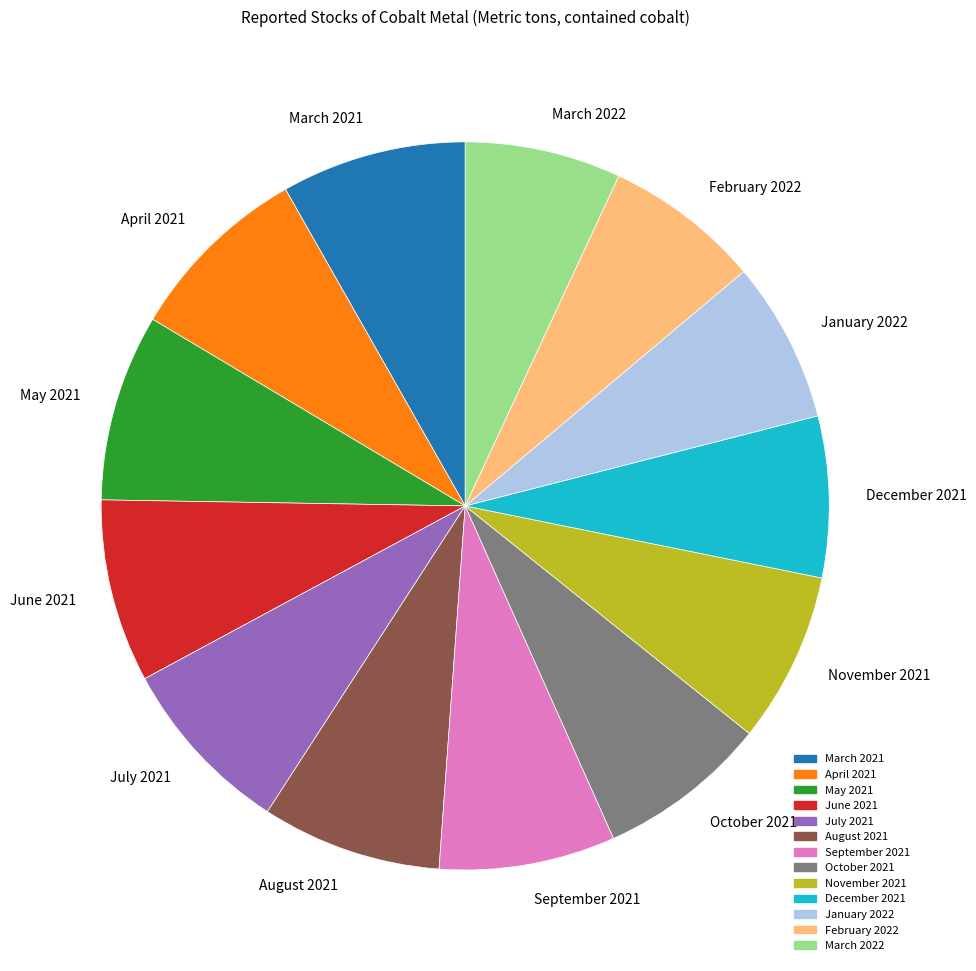

Does any single category account for the majority?

No